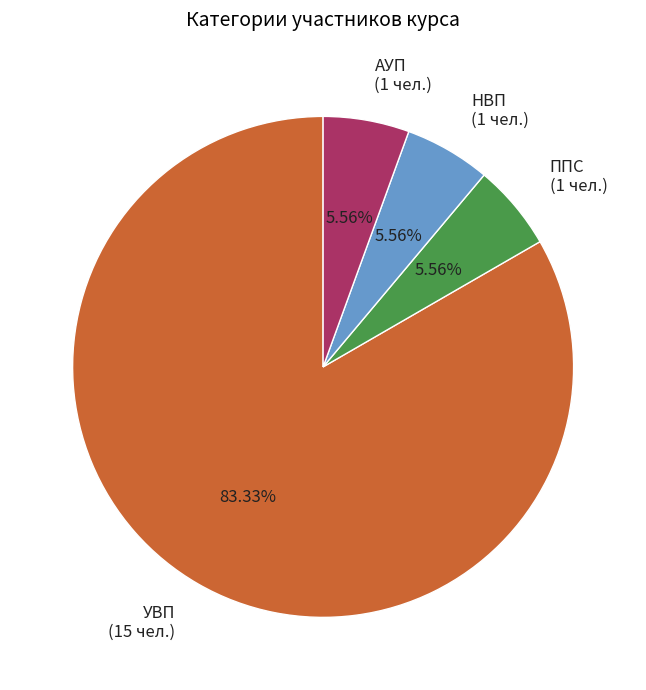

Is it true that НВП is 1% of the pie?

False